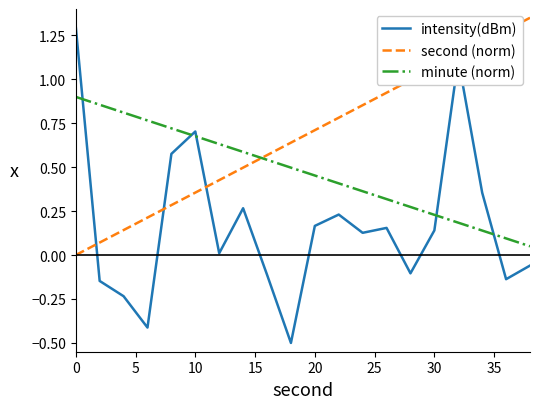

Rank the series by their average value, from lowest to highest.

intensity(dBm), minute (norm), second (norm)